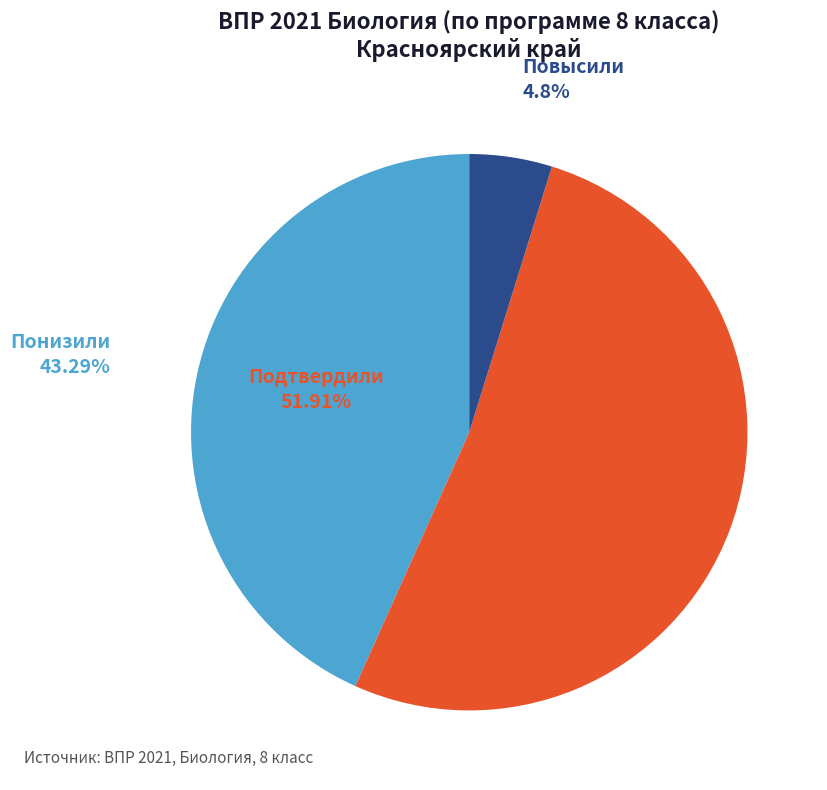

Does Повысили account for over 50% of the chart?

No